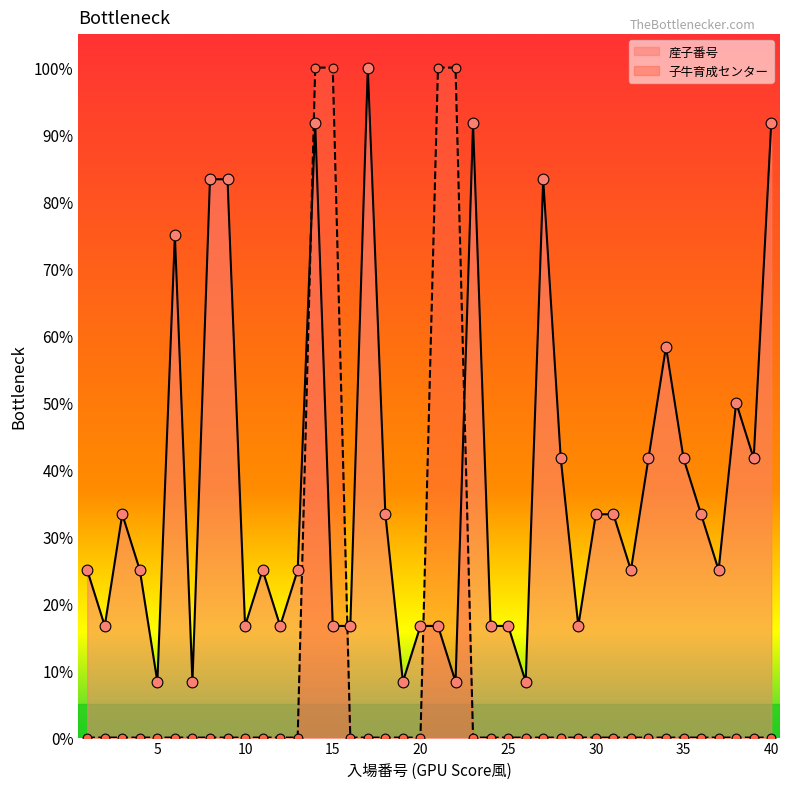

At which category is the sum across all series the highest?

14